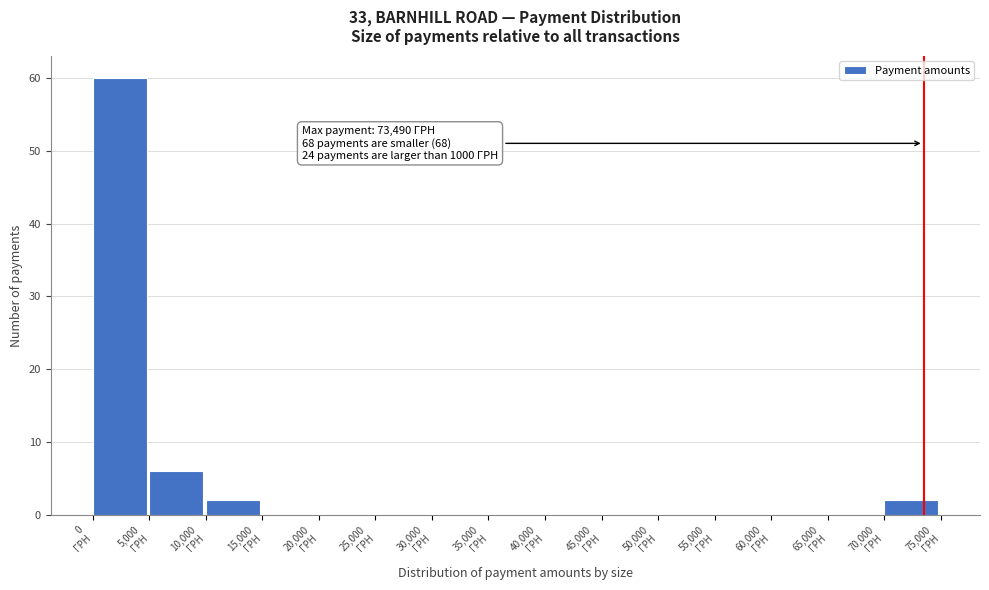

Which range on the x-axis has the tallest bar?

0 to 5000